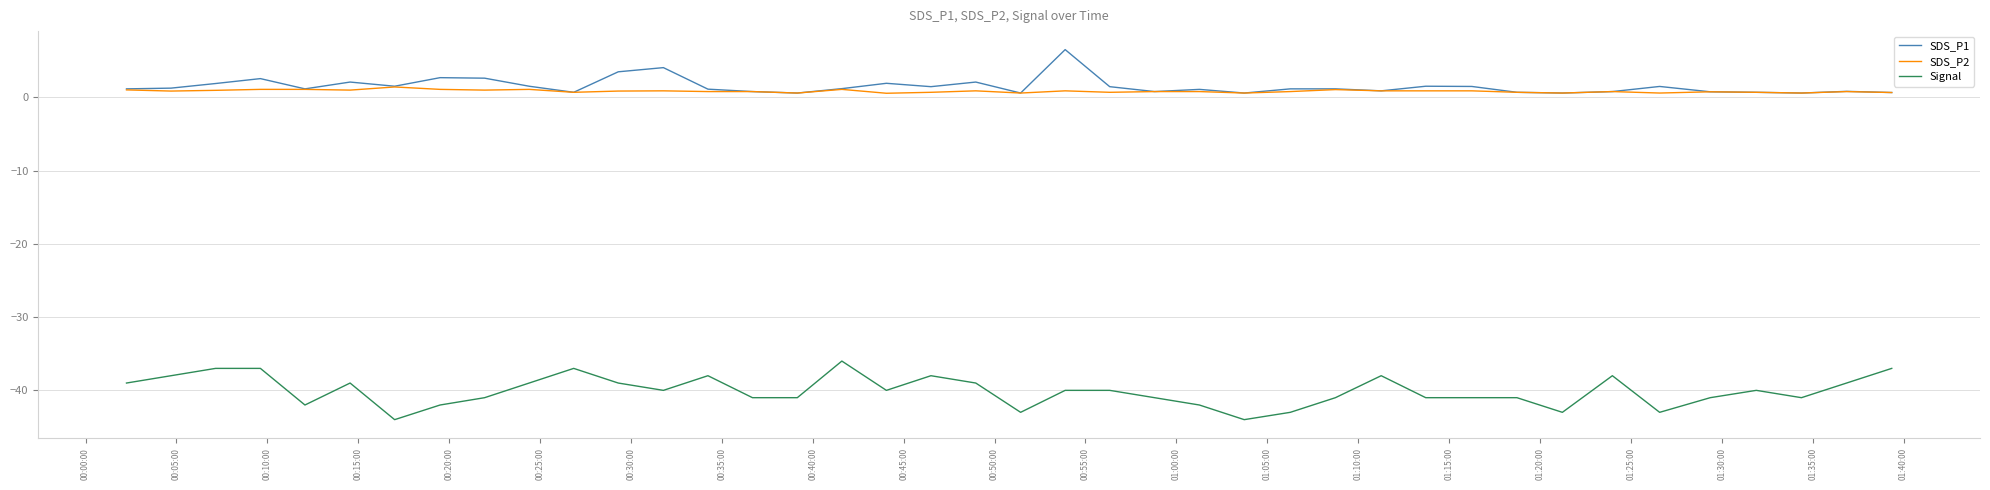

What is the smallest value displayed?

-44.0